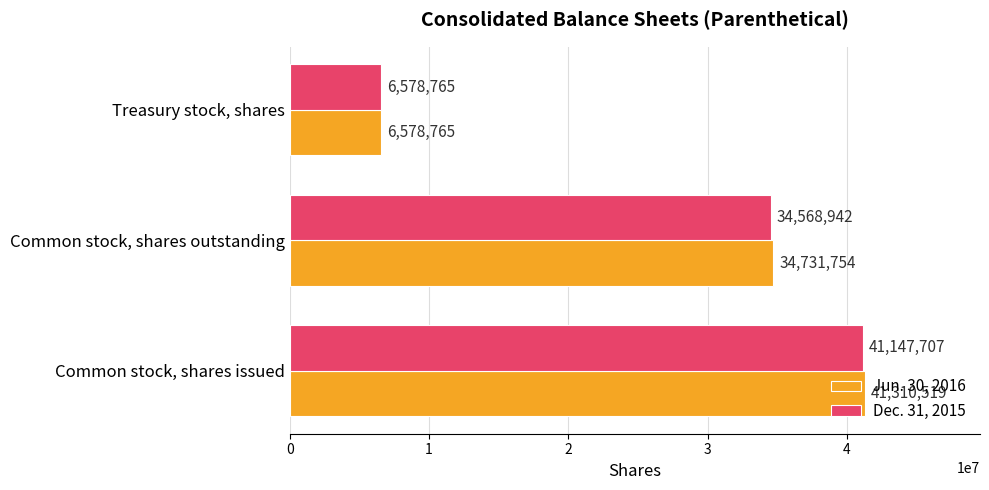

Which series has the largest range (max minus min)?

Jun. 30, 2016